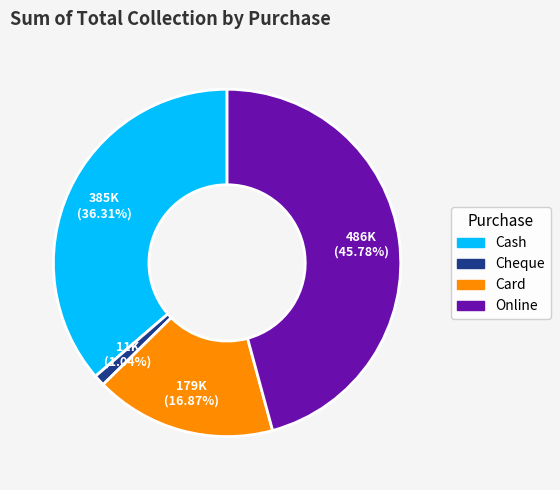

What percentage is the Card slice, to the nearest percent?

17%